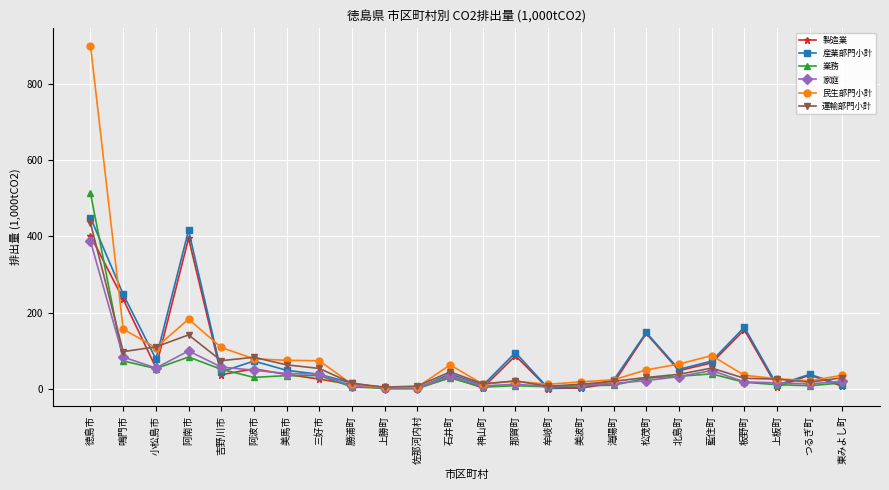

Which series ends up on top after the final intersection of 家庭 and 製造業?

家庭